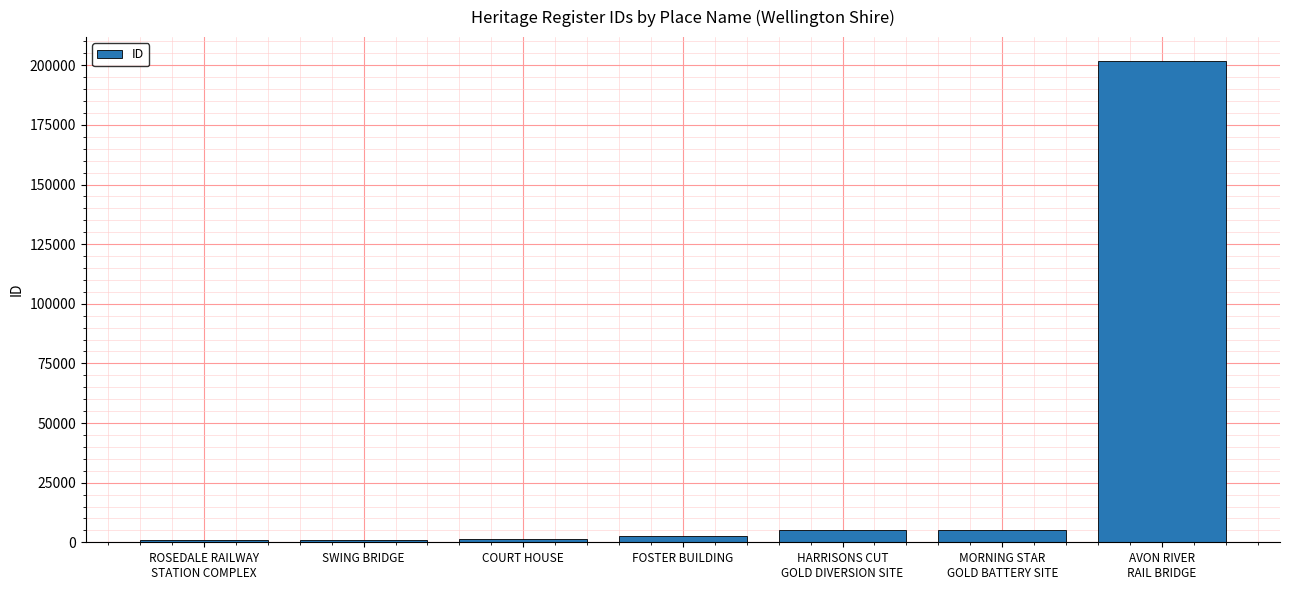

What is the difference between the maximum and minimum values?

200736